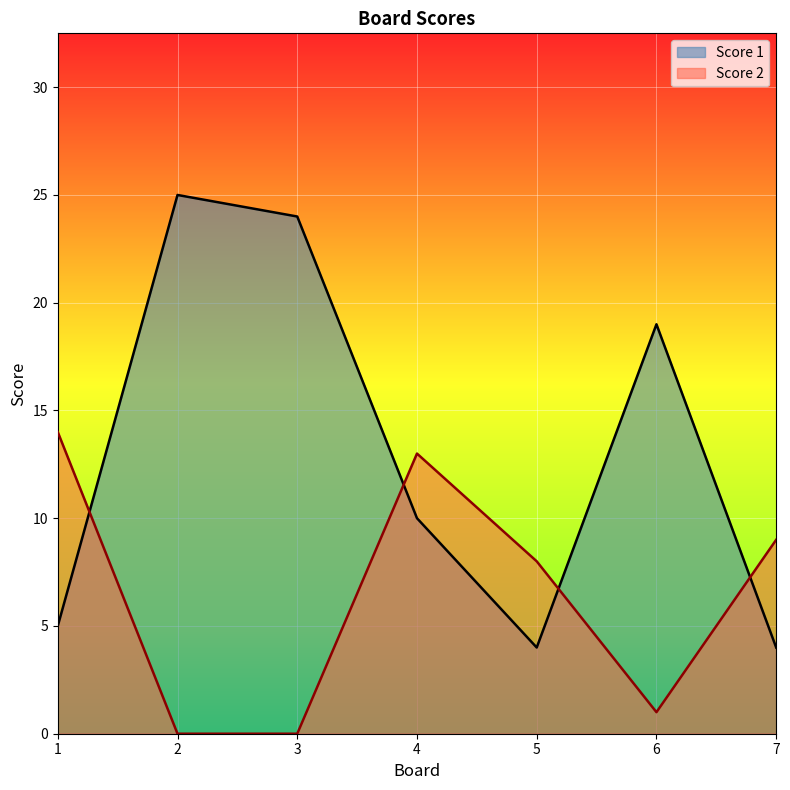

Reading left to right, transcribe all the data shown in this chart.

Score 1: 1=5	2=25	3=24	4=10	5=4	6=19	7=4
Score 2: 1=14	2=0	3=0	4=13	5=8	6=1	7=9